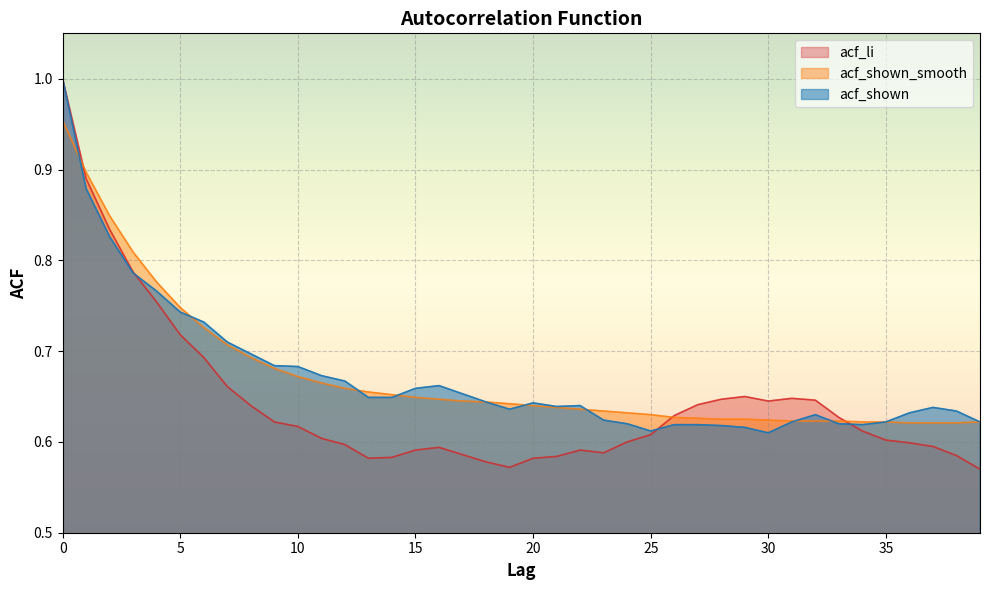

List the labels in order of acf_shown_smooth value, largest first.

0, 1, 2, 3, 4, 5, 6, 7, 8, 9, 10, 11, 12, 13, 14, 15, 16, 17, 18, 19, 20, 21, 22, 23, 24, 25, 26, 27, 28, 29, 30, 31, 32, 33, 34, 35, 39, 36, 37, 38